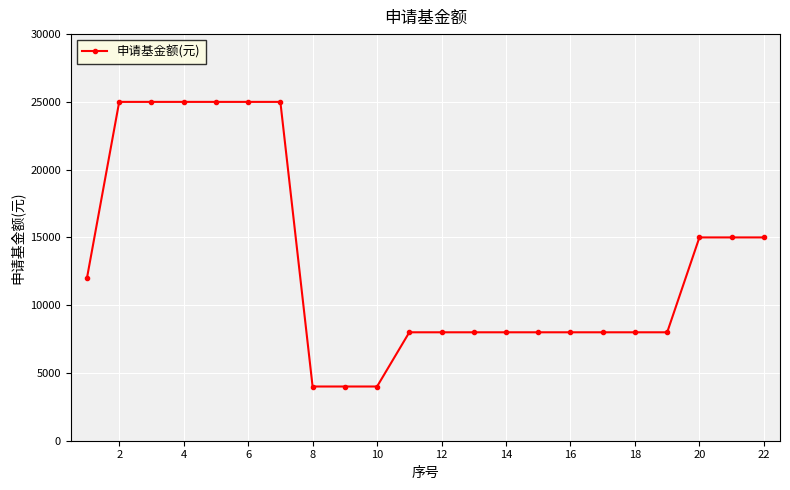

Count the values in the range 8000 to 25000.

19